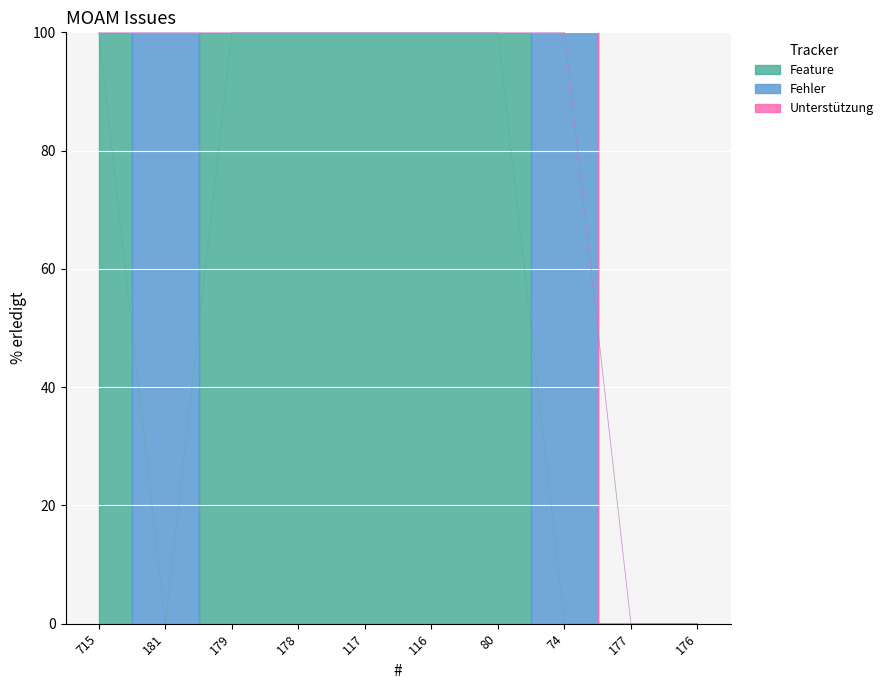

True or false: the data shows 167 at 117.

False